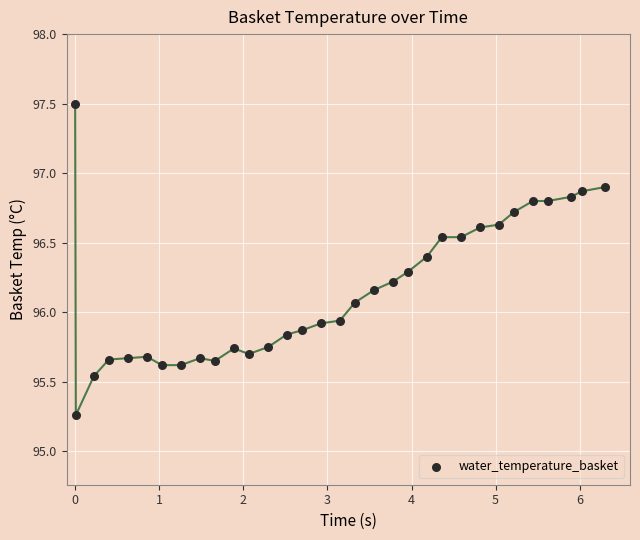

What is the range of X values (max minus min)?

6.3